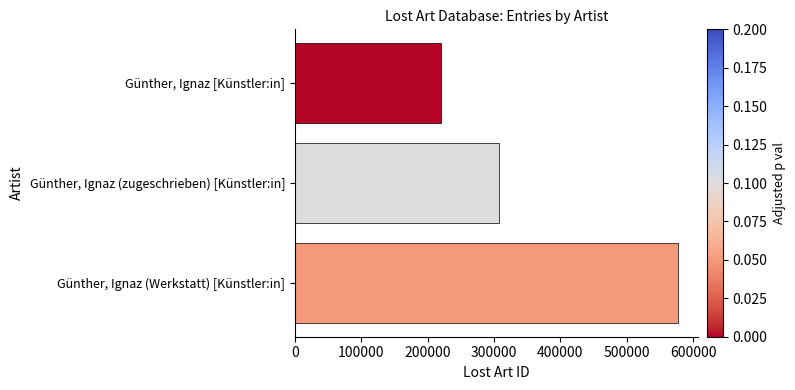

Reading top to bottom, list all the values displayed in this chart.

219506	307271	577853